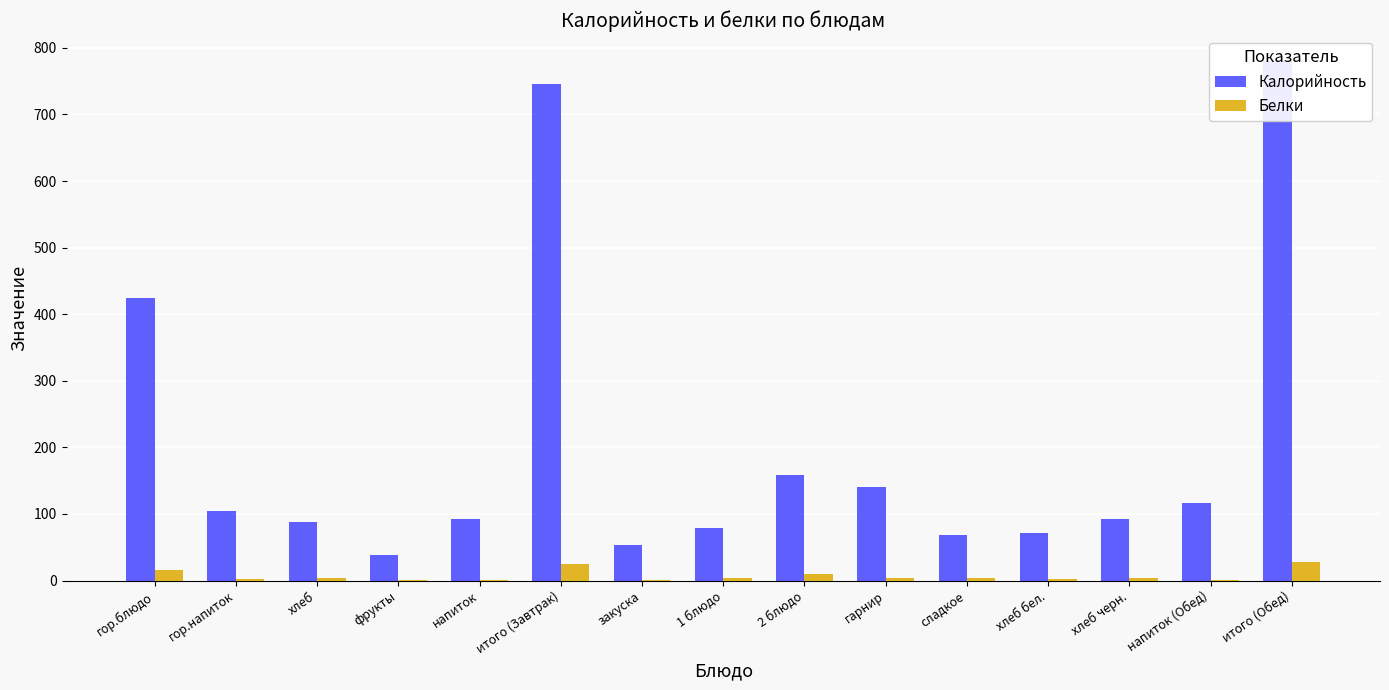

Between фрукты and итого (Обед), which series saw the biggest shift?

Калорийность